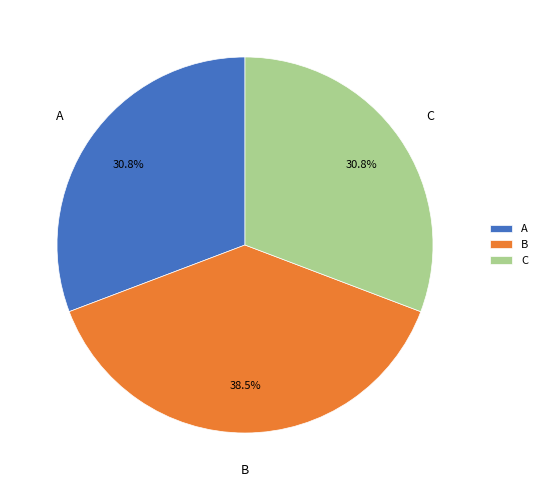

Does any single category account for the majority?

No